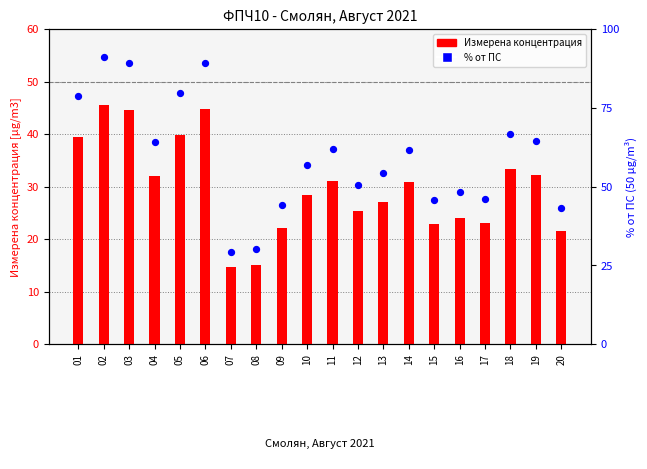

Which series has the largest total across all categories?

% от ПС